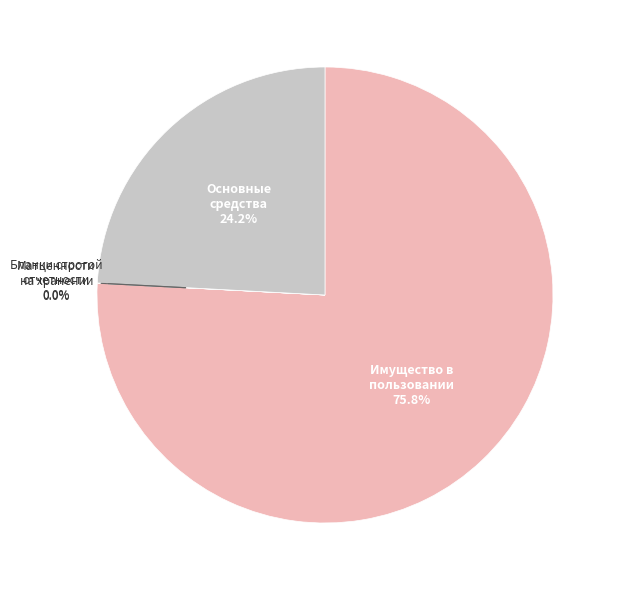

Is there a majority slice in this chart?

Yes